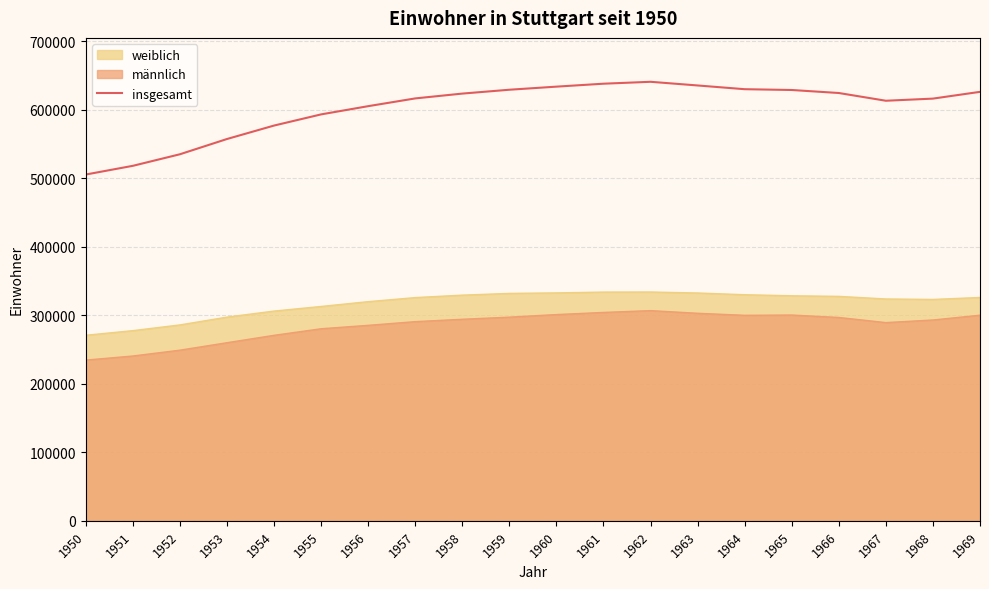

True or false: insgesamt and männlich intersect in this chart.

False